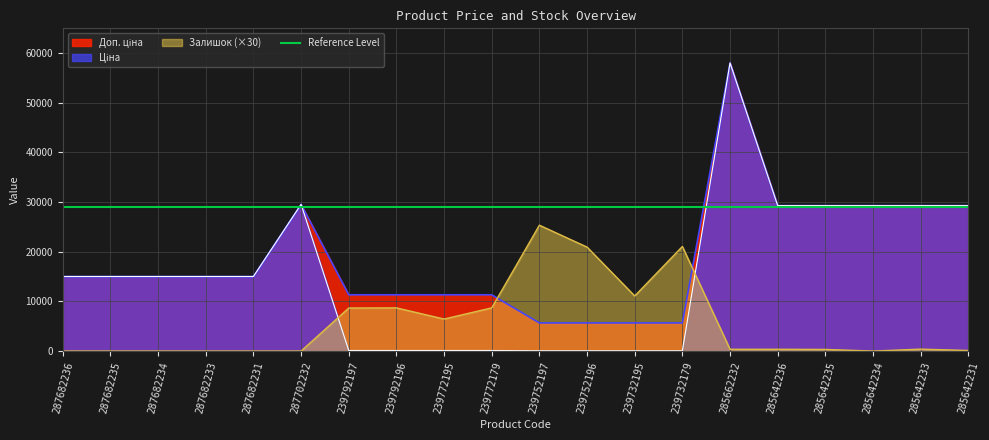

Is it true that Залишок (×30) equals -14845.5 at 287682235?

False